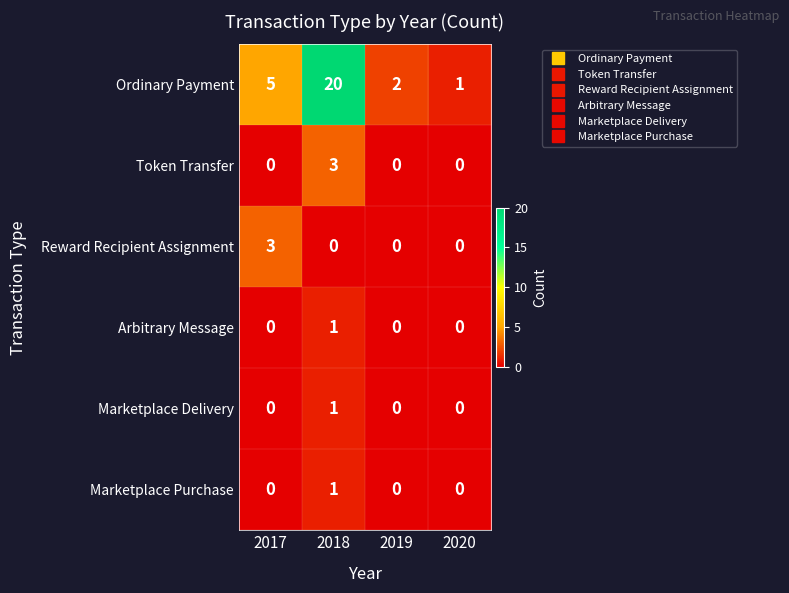

Which series changed the most between 2017 and 2018?

Ordinary Payment